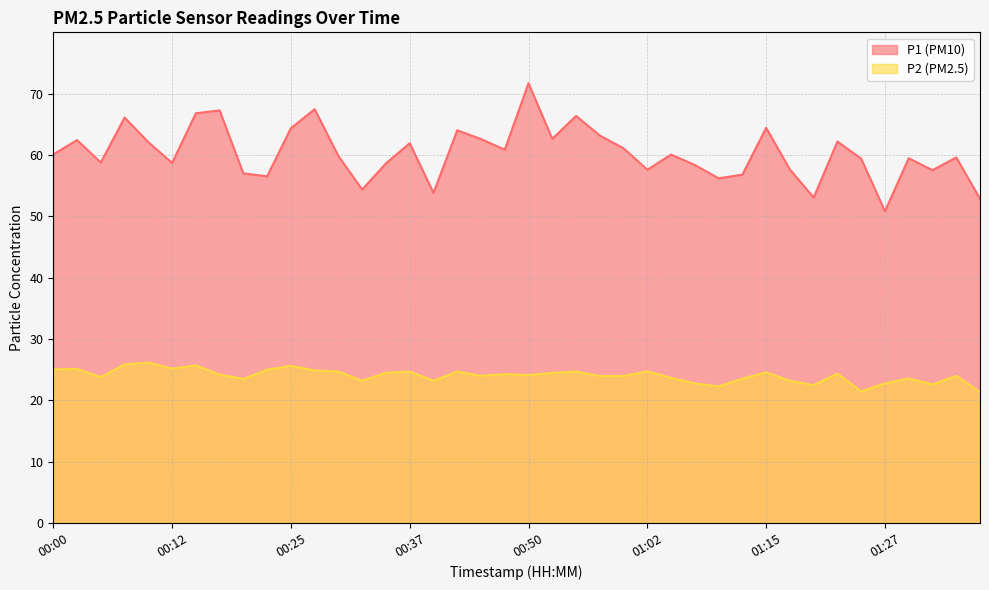

Between 00:22 and 00:37, which series saw the biggest shift?

P1